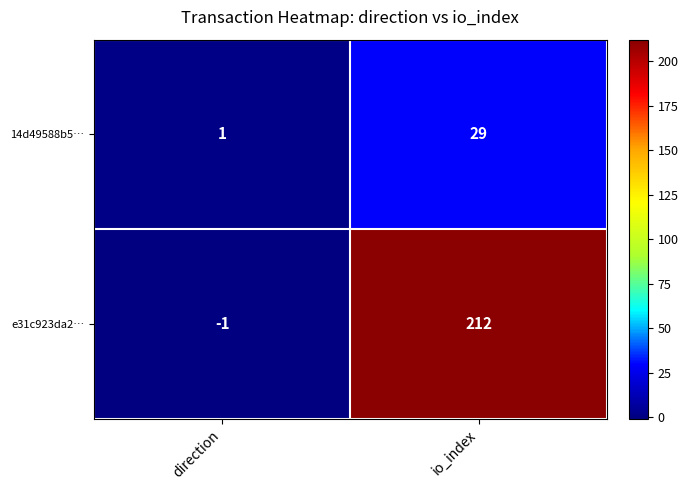

True or false: 14d49588b5… has a value of 1 at direction.

True